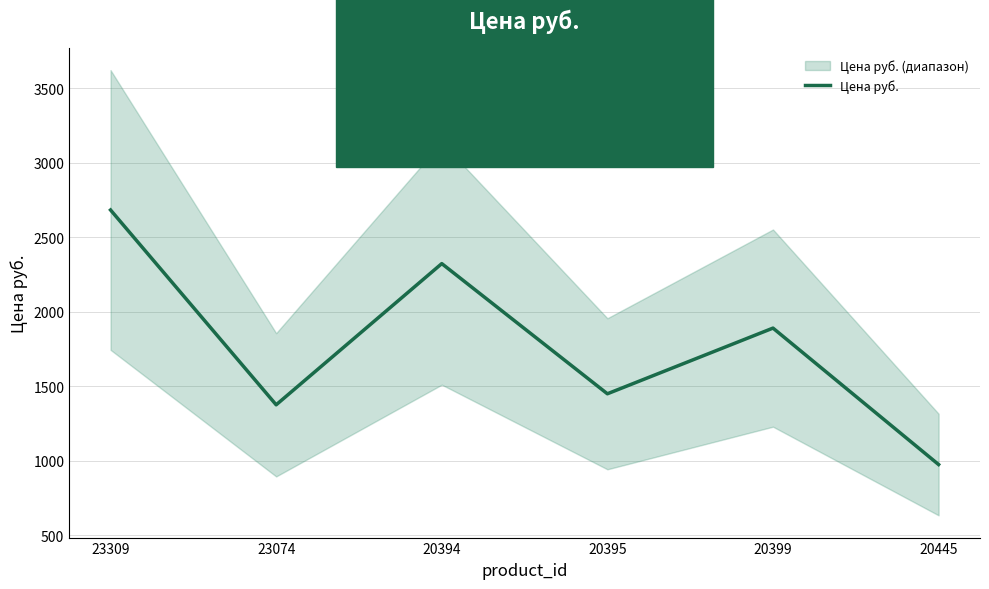

True or false: the data shows 2683 at 23309.

True